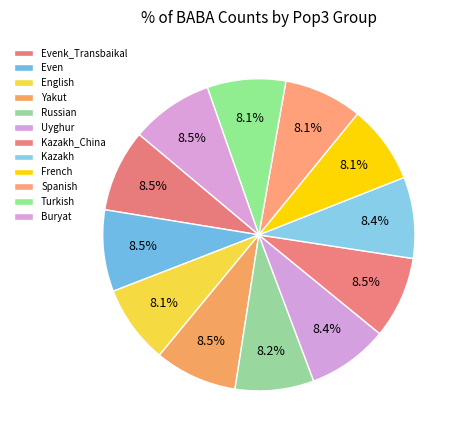

What percentage is the Buryat slice, to the nearest percent?

9%